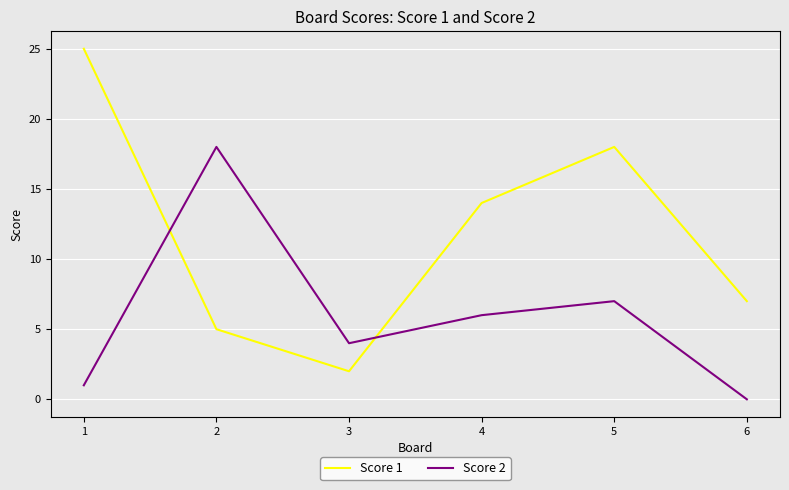

What is the greatest value displayed?

25